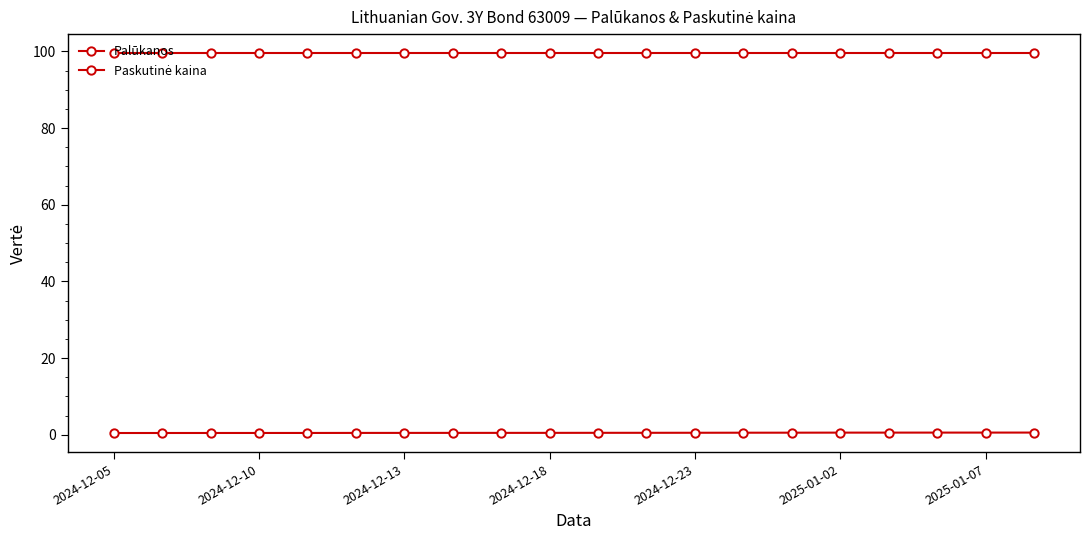

How many categories are shown in the chart?

20